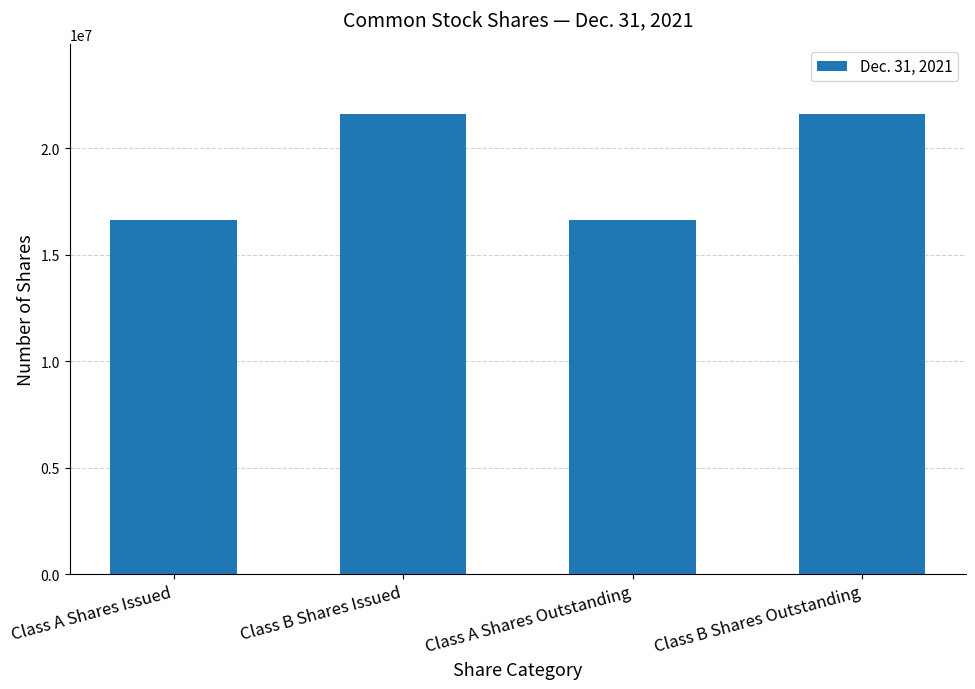

How many bars are there in total?

4